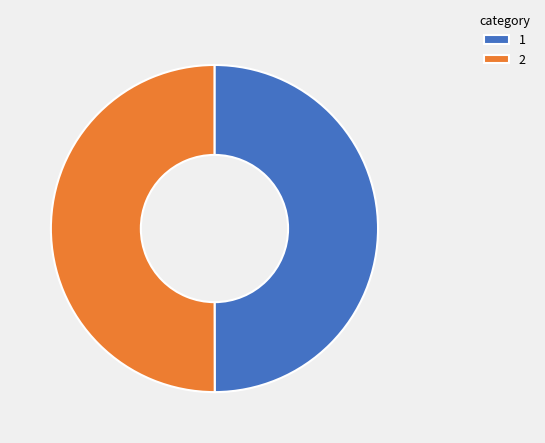

The 2 slice represents 43% of the pie. True or false?

False